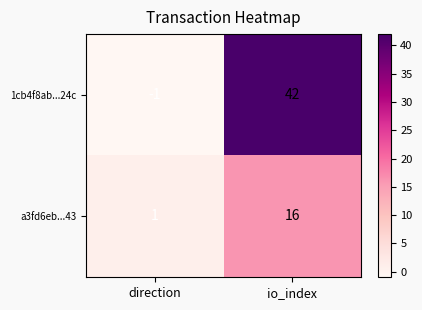

Reading right to left, transcribe all the data shown in this chart.

1cb4f8ab...24c: io_index=42	direction=-1
a3fd6eb...43: io_index=16	direction=1